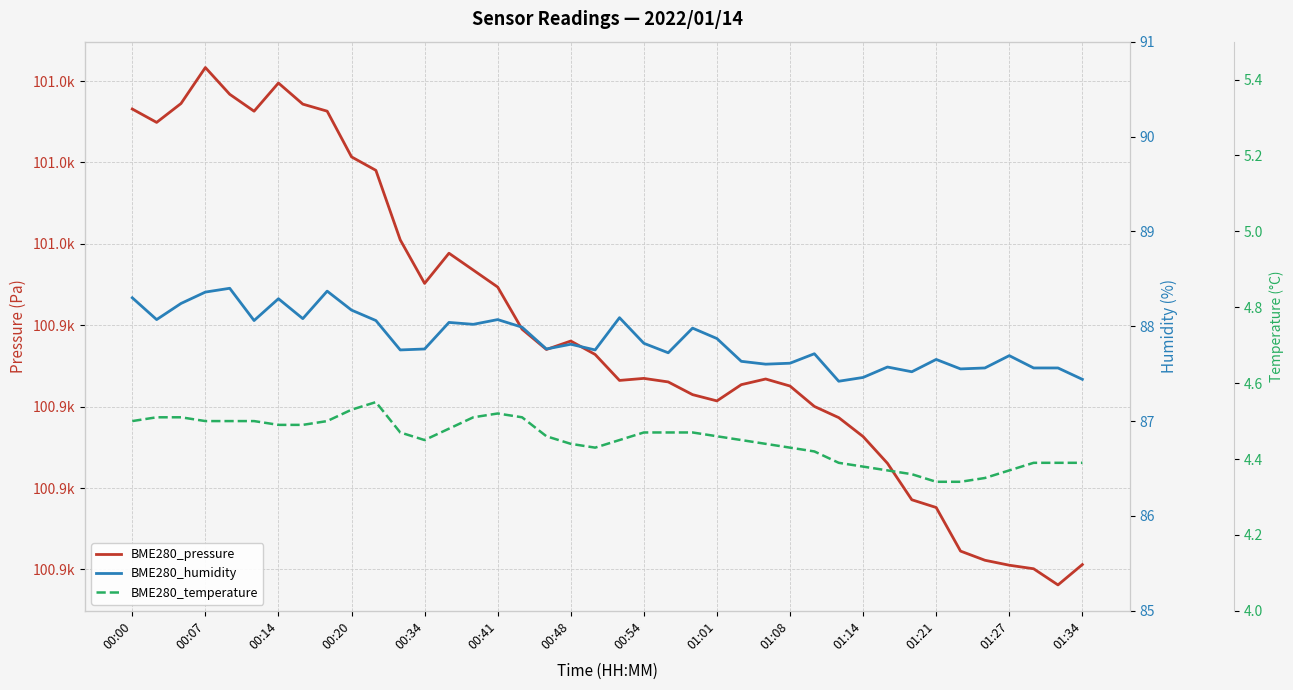

At which category does the chart reach its minimum across all series?

01:21